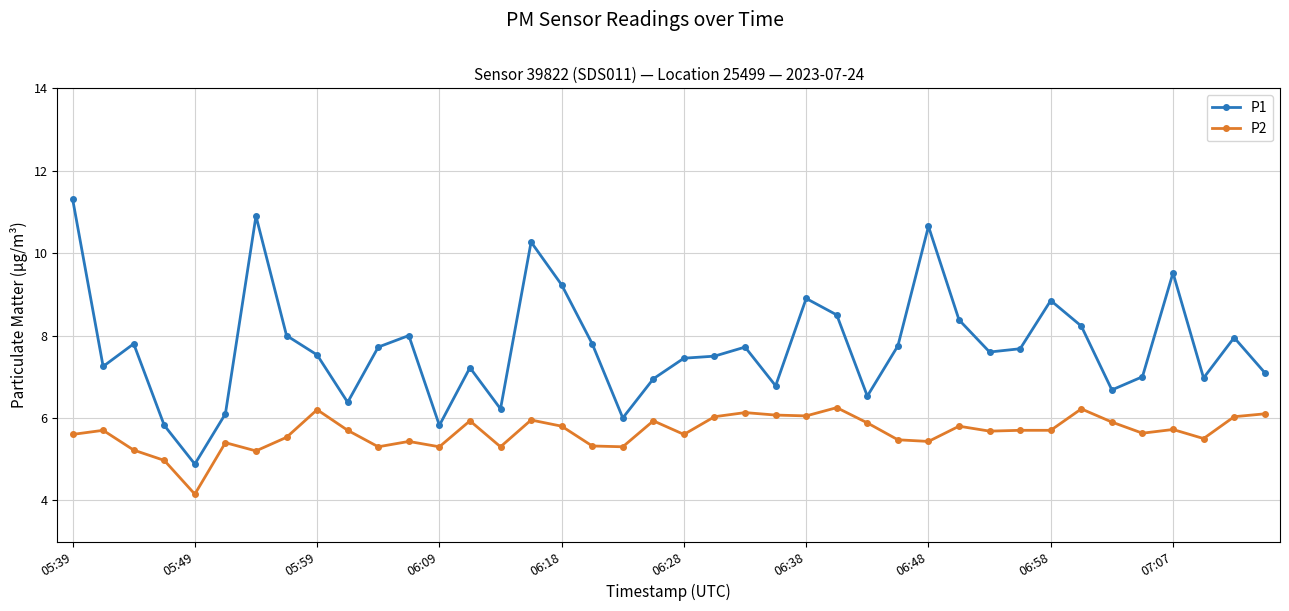

Is this an area chart (filled region under the line)?

No